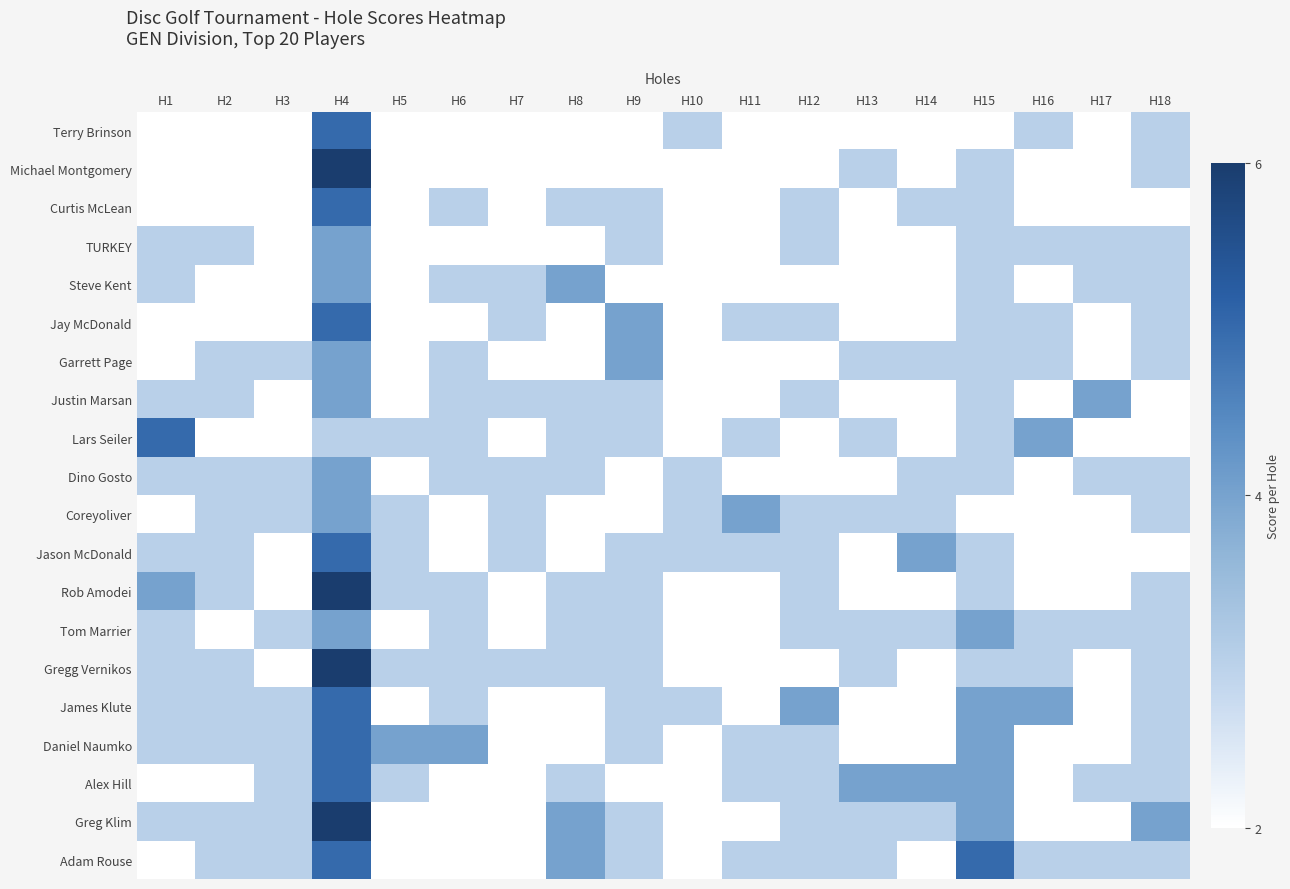

At which category is the sum across all series the highest?

H4